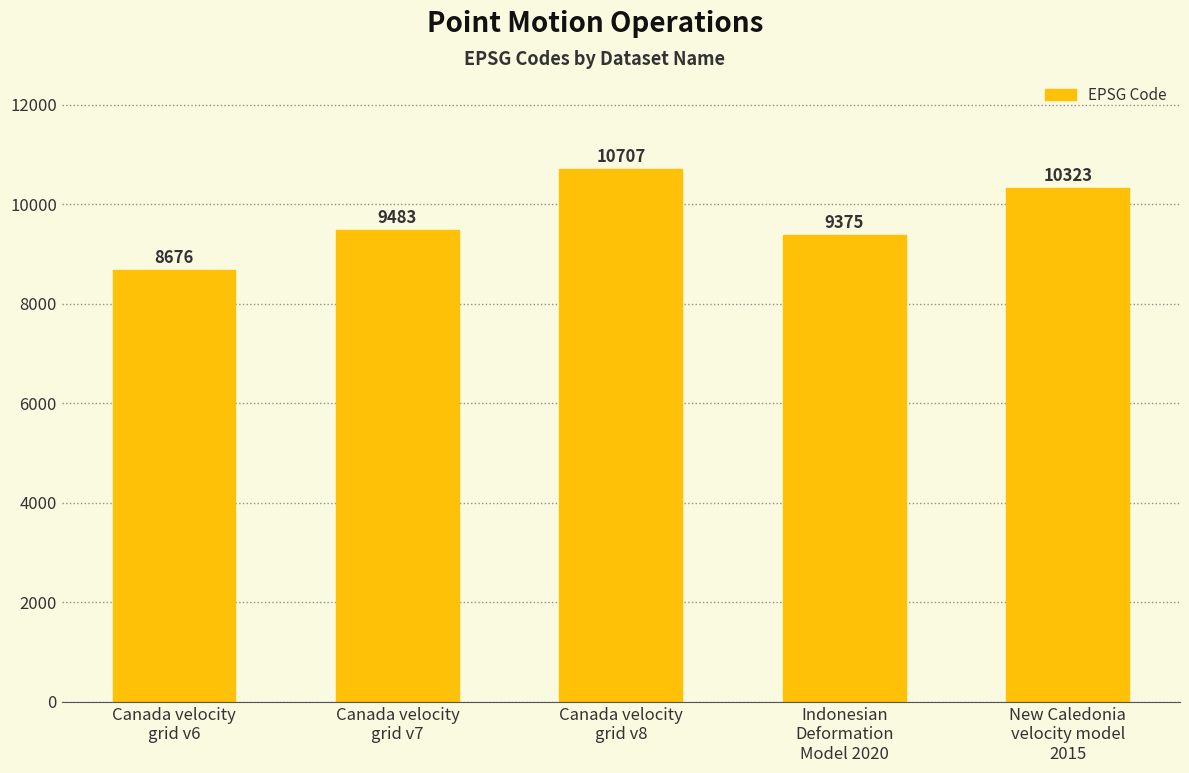

What is the sum of all values?

48564